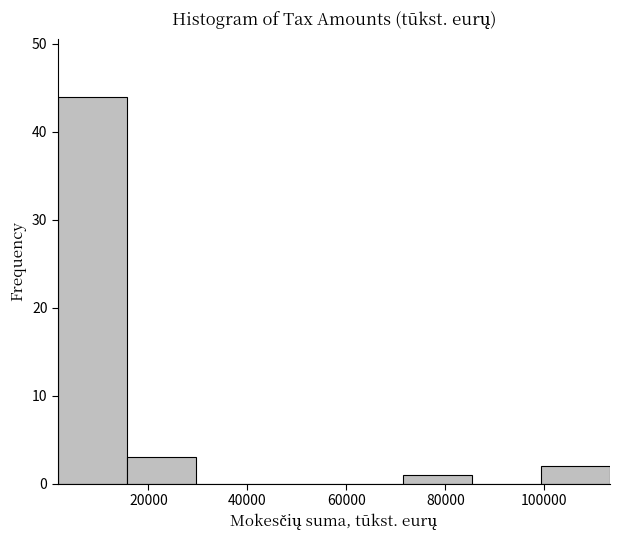

Reading left to right, transcribe this chart: for each bar, give the range it covers on the x-axis and its height. Neither the bar edges nor the heights are printed on the chart, so give them approximately, as read against the axes.

2000 to 16000: 44
16000 to 30000: 3
30000 to 44000: 0
44000 to 58000: 0
58000 to 72000: 0
72000 to 86000: 1
86000 to 100000: 0
100000 to 114000: 2